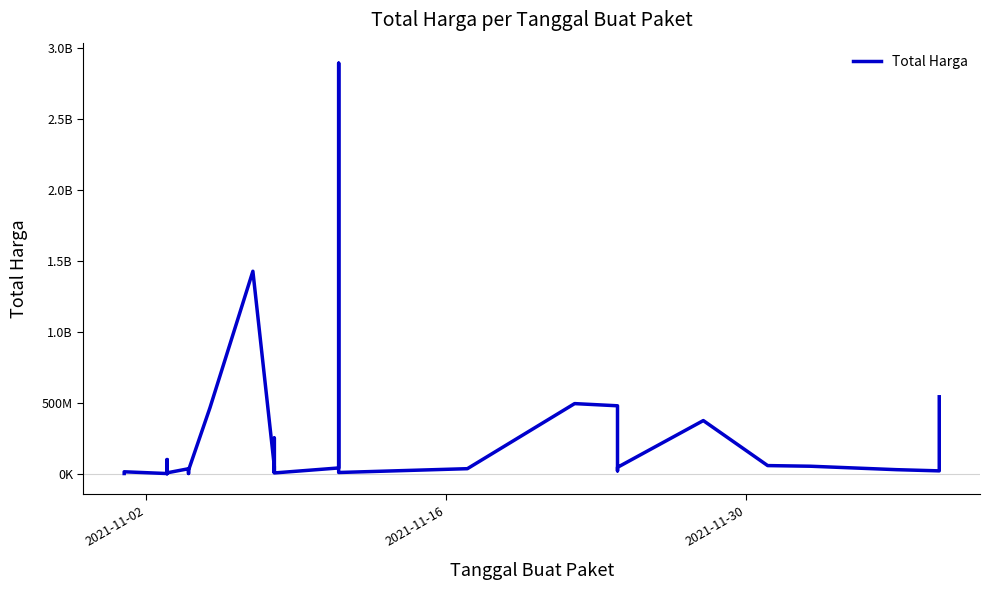

Count the number of values greater than 27412000.

17